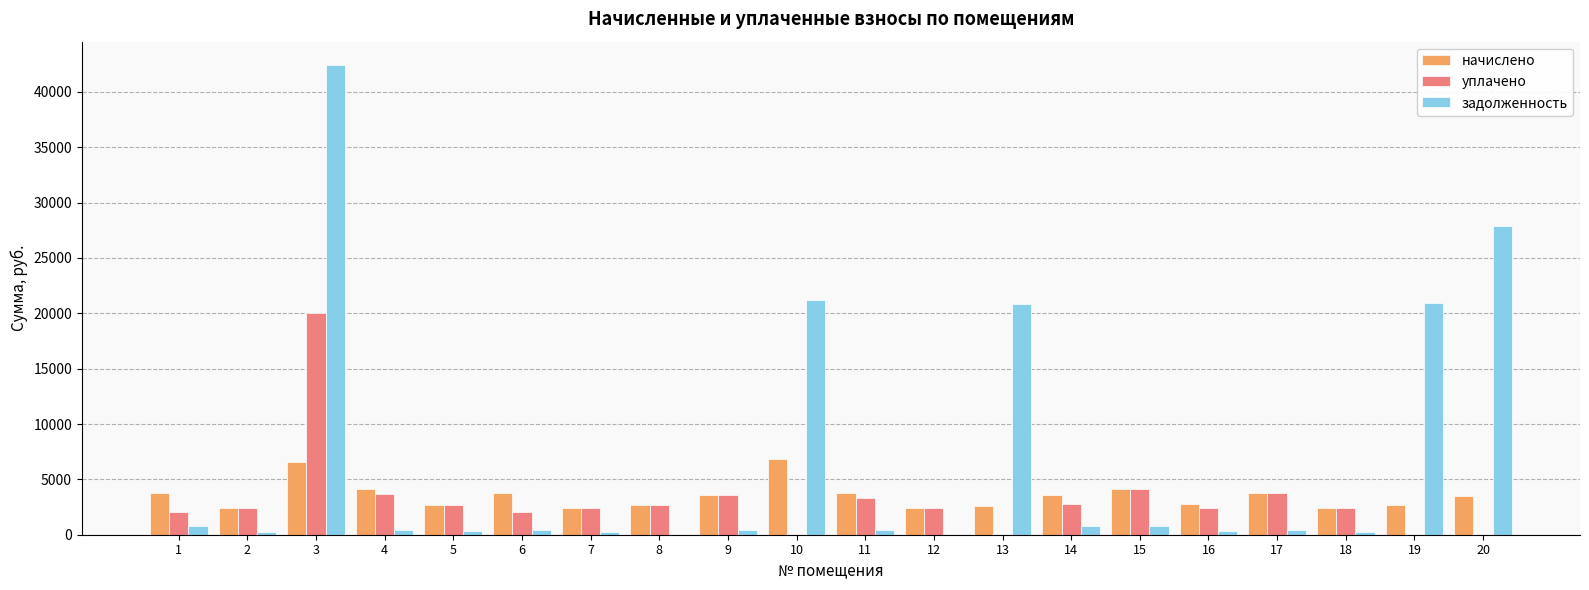

Count the number of categories in the chart.

20